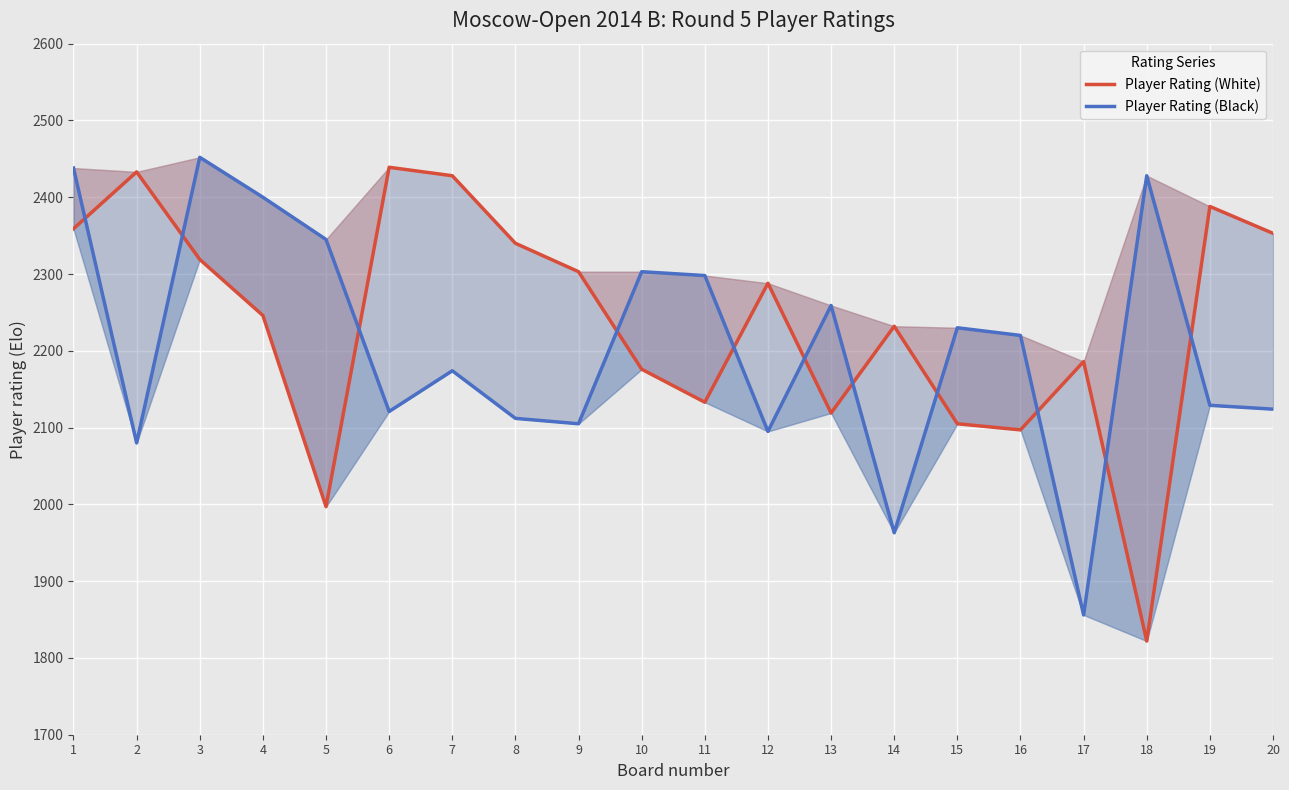

Is the value of Player Rating (Black) at 2 greater than the value of Player Rating (White) at 14?

No